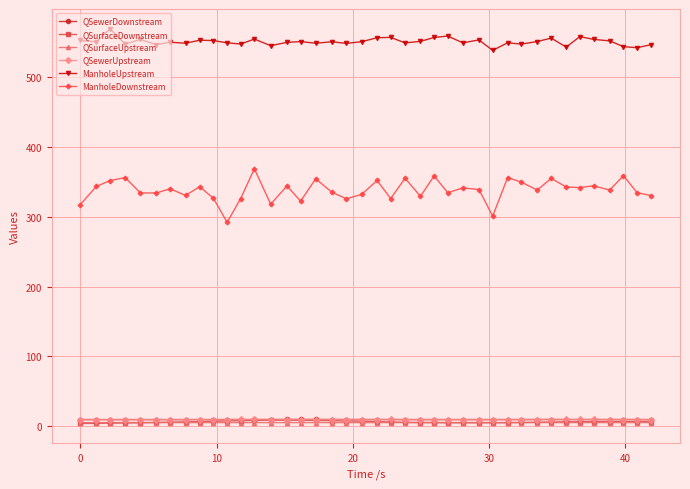

What is the maximum value for QSewerDownstream?

10.0